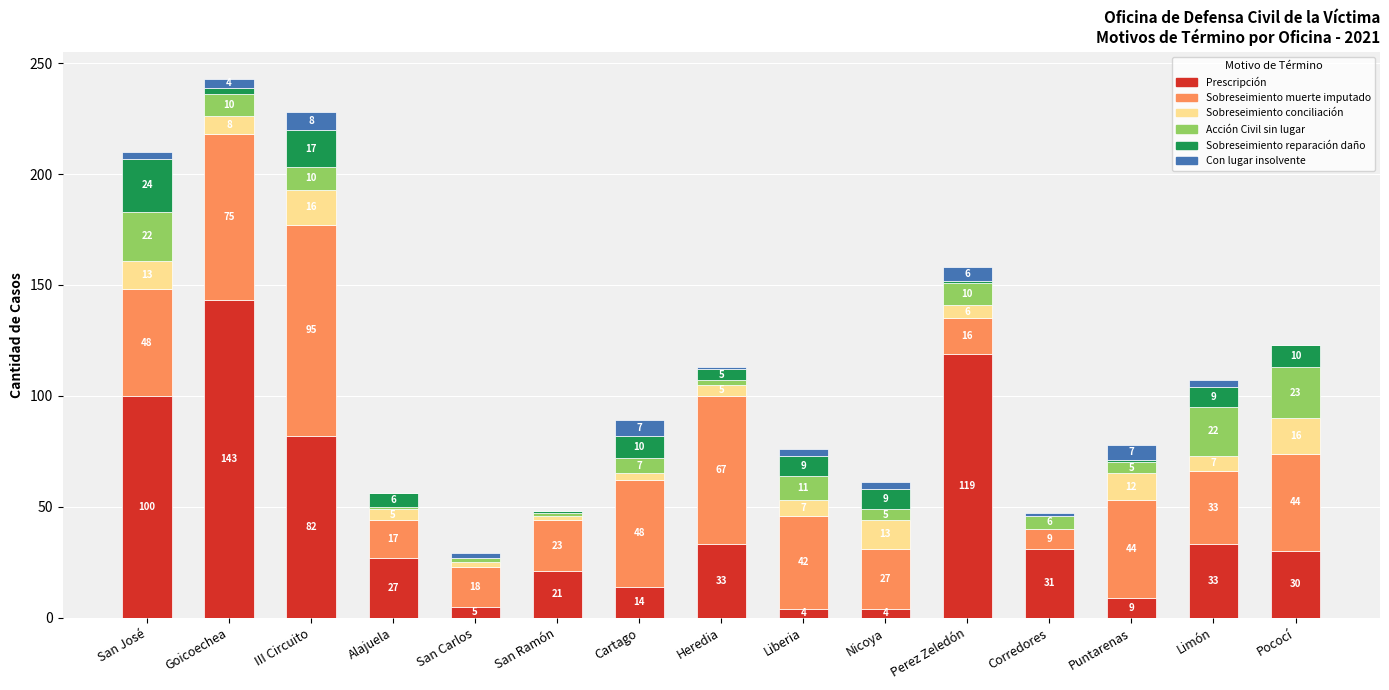

Where is Prescripción nearest to the value 73?

III Circuito